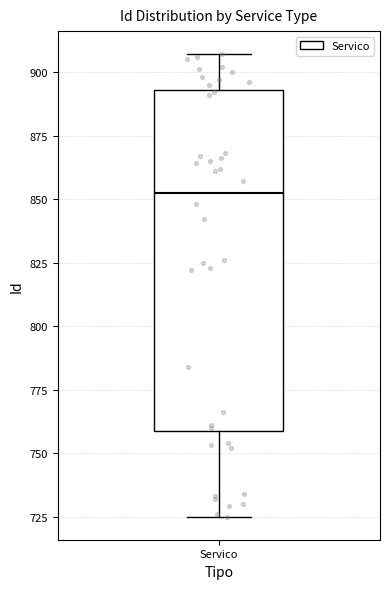

Read this box plot against the y-axis: the position of the median line, the range covered by the box, and the ends of both whiskers. The values are not printed on the chart, so give them approximately, as read against the axis.

median 855, box 760 to 895, whiskers 725 to 905